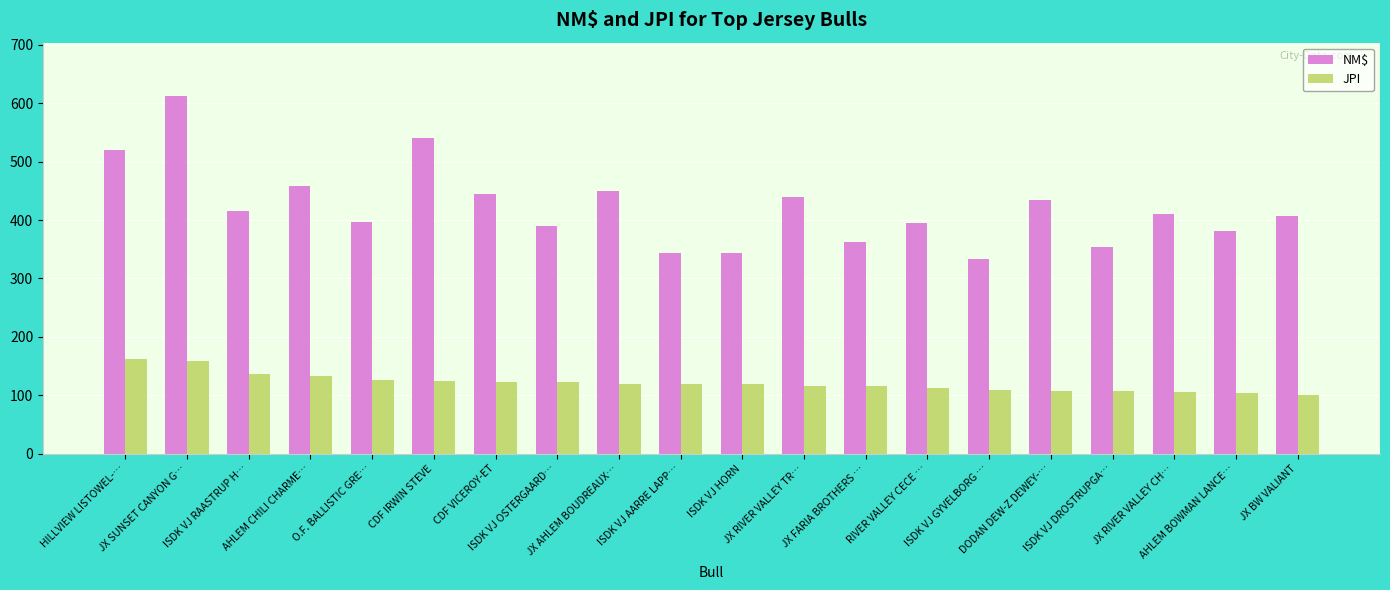

How many groups of bars are there?

20